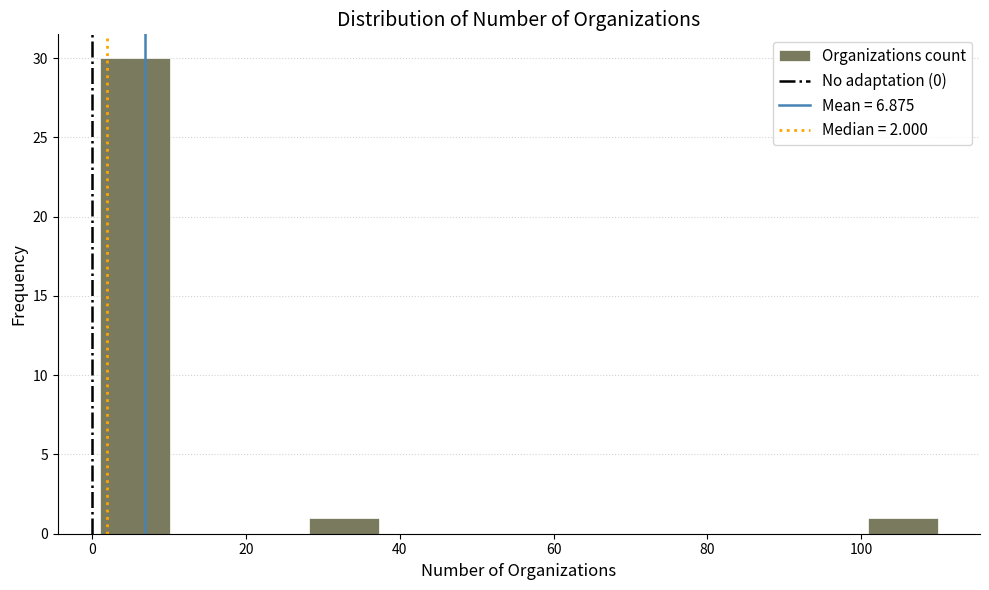

Reading left to right, list every bar in this chart as the range it spans on the x-axis followed by its height. Neither the bar edges nor the heights are printed on the chart, so give them approximately, as read against the axes.

2 to 10: 30
10 to 20: 0
20 to 28: 0
28 to 38: 1
38 to 46: 0
46 to 56: 0
56 to 64: 0
64 to 74: 0
74 to 82: 0
82 to 92: 0
92 to 100: 0
100 to 110: 1